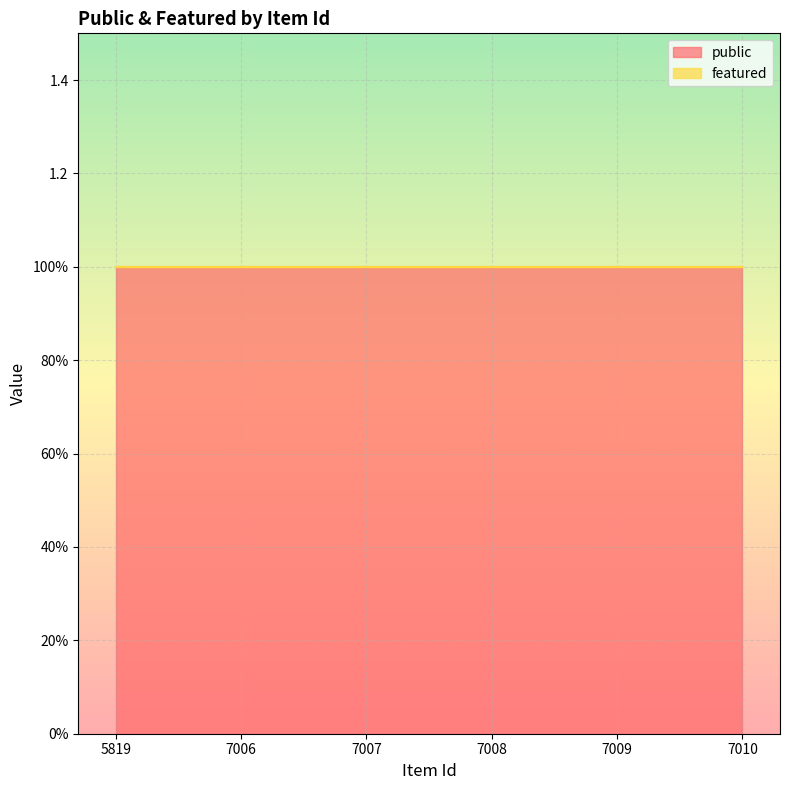

What is the difference between the highest and lowest values at 5819?

1